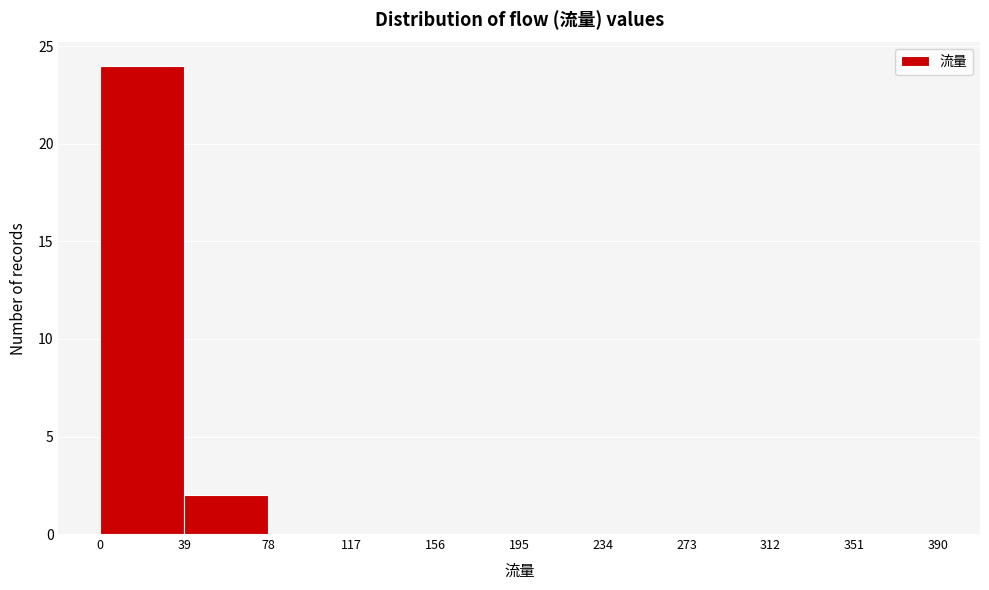

Reading left to right, list every bar in this chart as the range it spans on the x-axis followed by its height. The values are not printed on the chart, so give them approximately, as read against the axis.

0 to 39: 24
39 to 78: 2
78 to 117: 0
117 to 156: 0
156 to 195: 0
195 to 234: 0
234 to 273: 0
273 to 312: 0
312 to 351: 0
351 to 390: 0